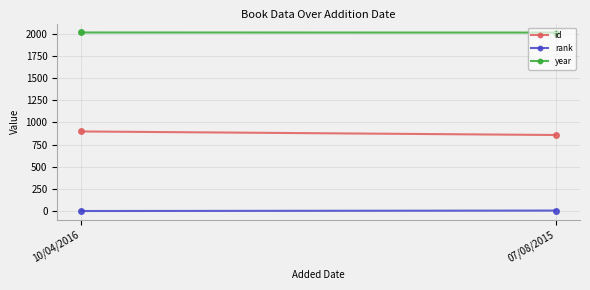

At which category is the sum across all series the highest?

10/04/2016